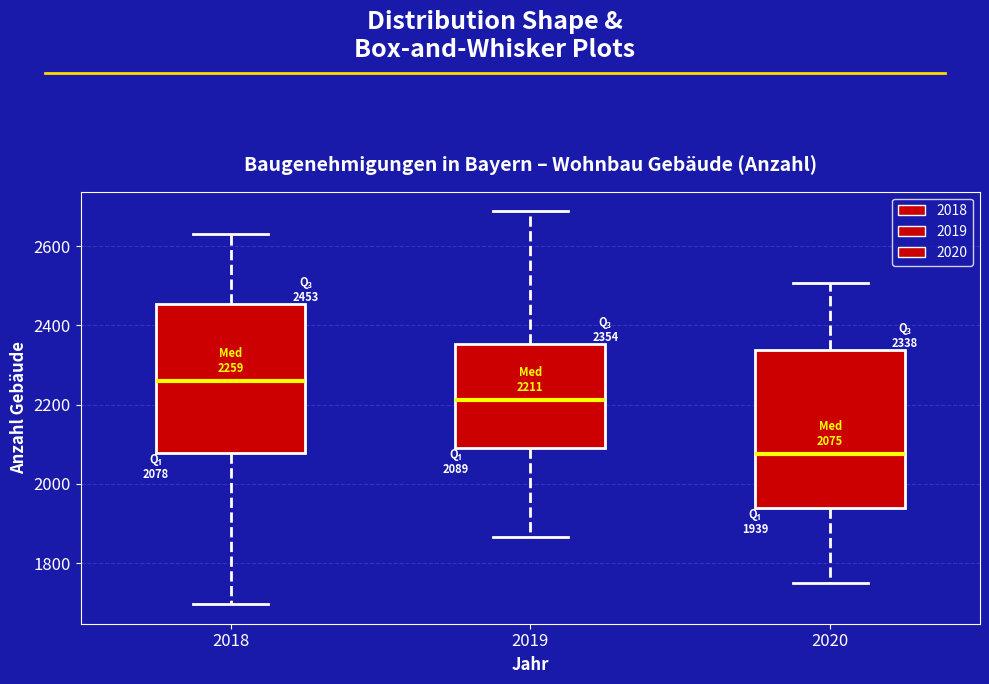

Which box's median line is the lowest?

2020